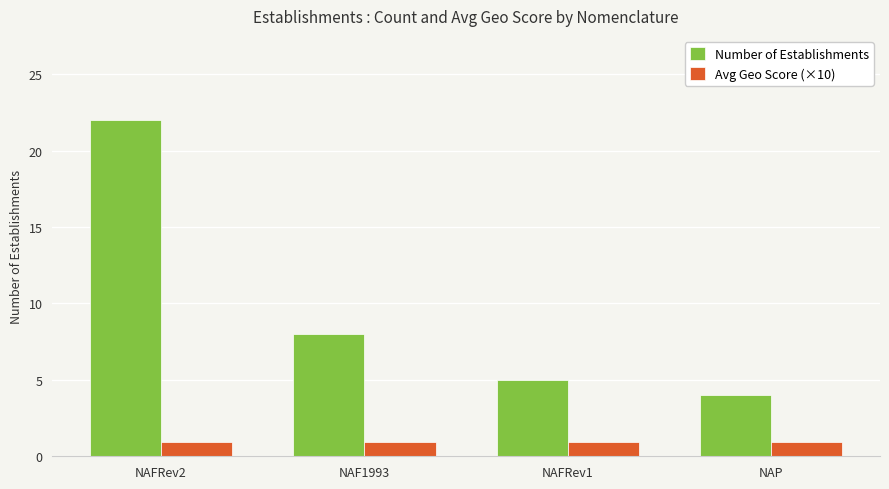

The Avg Geo Score (×10) series shows 0.9 at NAFRev2. True or false?

True